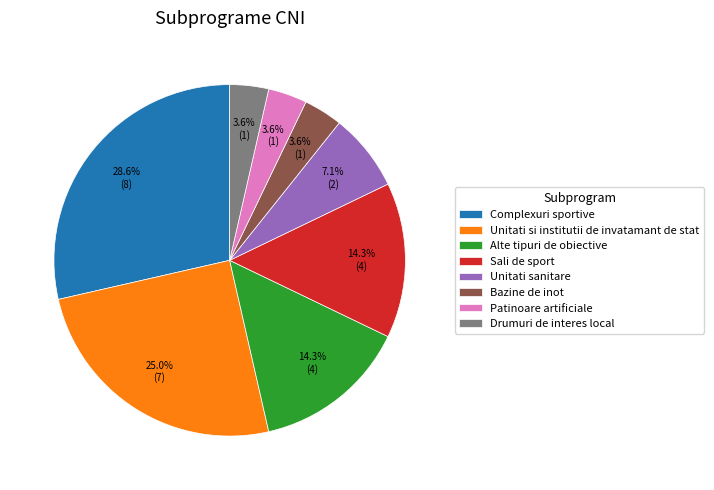

What is the ratio of the value at Drumuri de interes local to the value at Unitati sanitare?

0.5